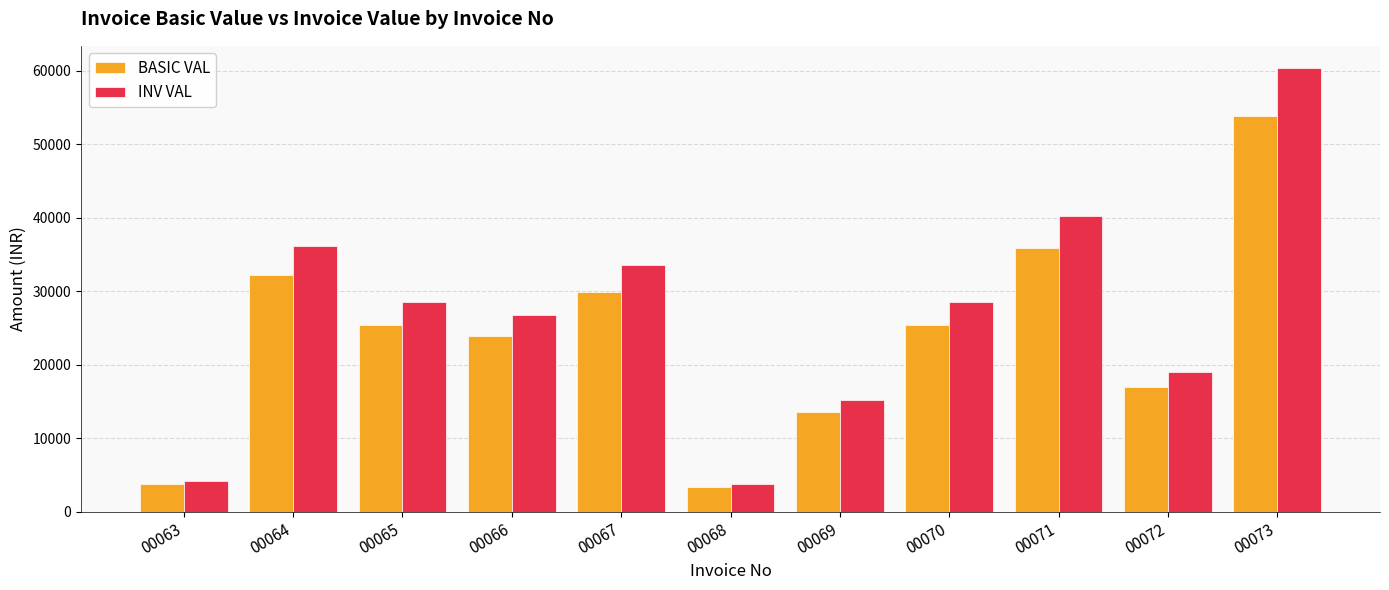

Which series has the largest total across all categories?

INV VAL